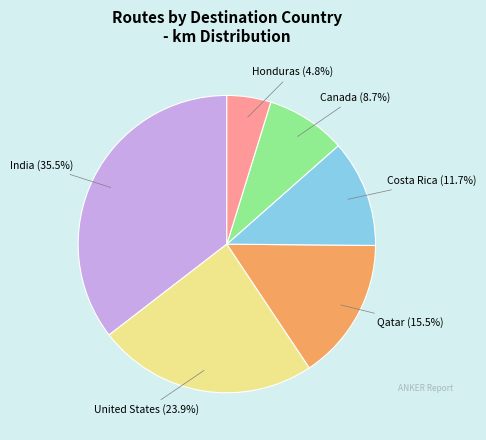

How many slices are in this pie chart?

6